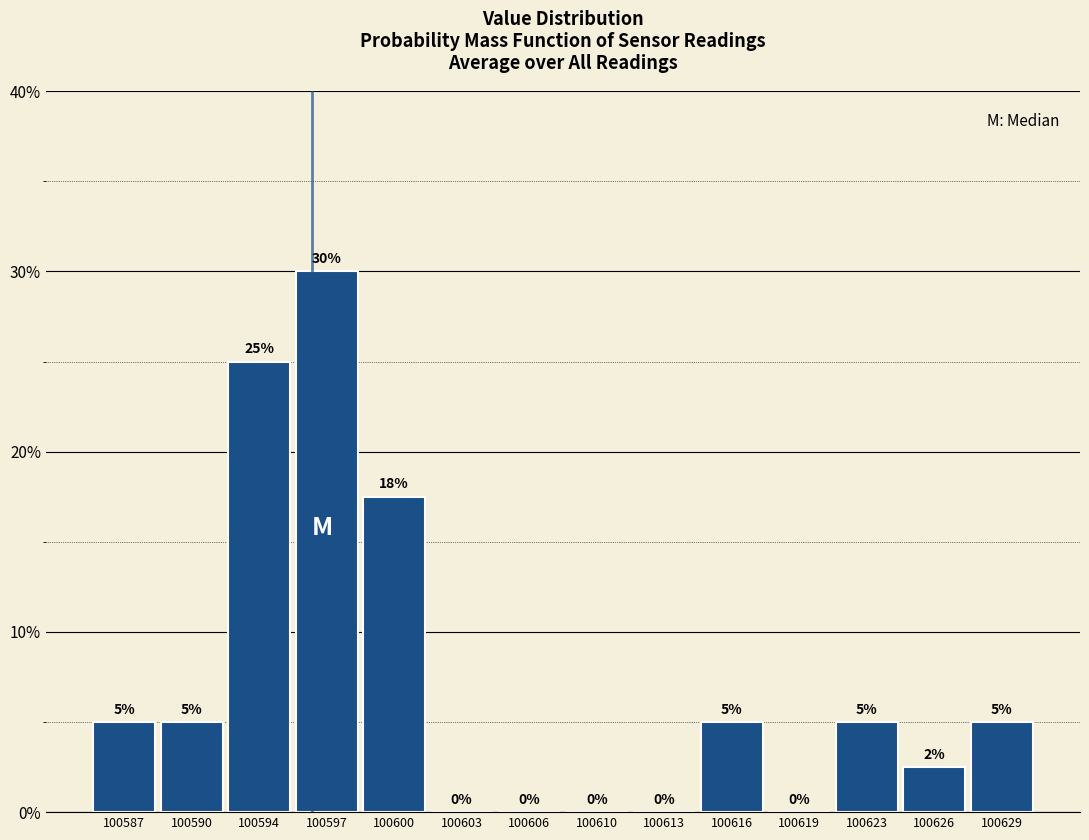

What is the greatest value displayed?

30.0